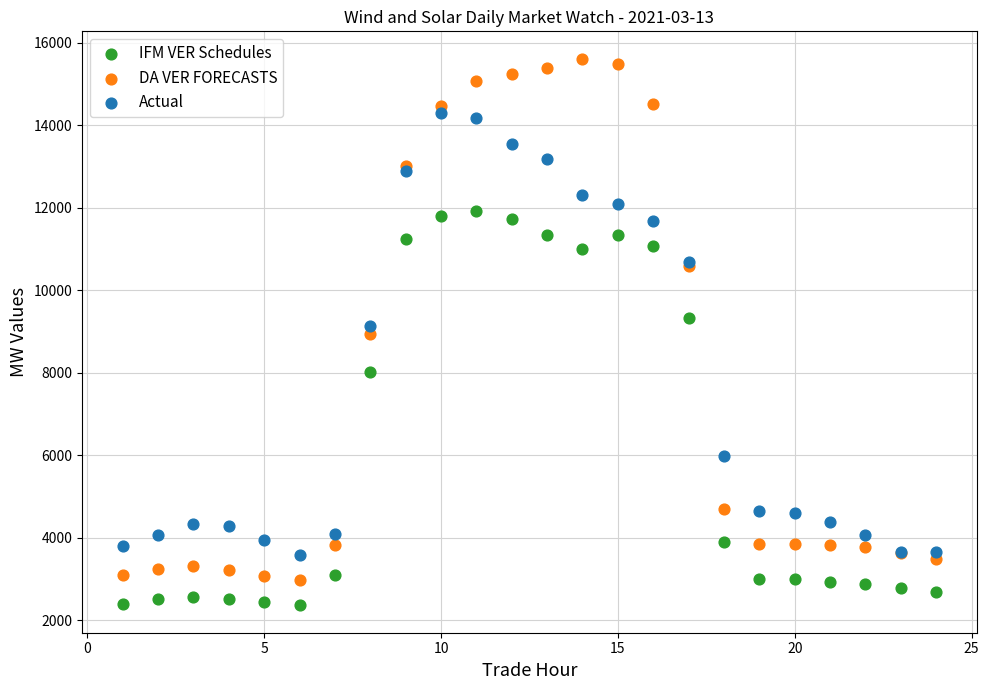

Which series contains the lowest Y value?

IFM VER Schedules